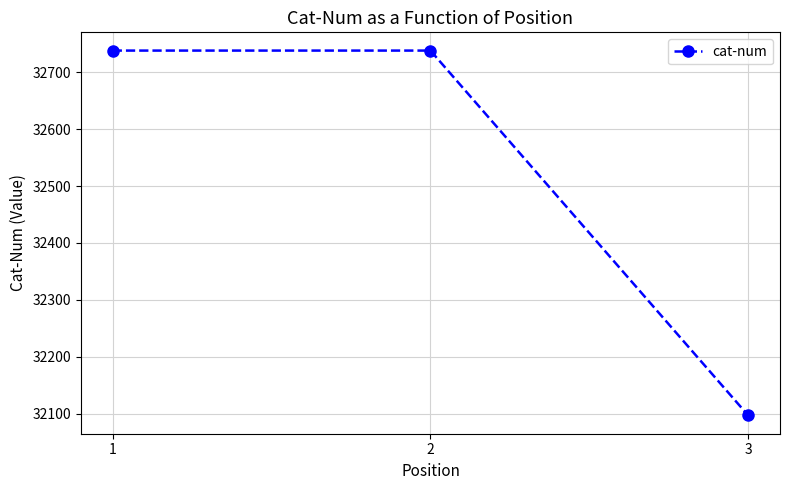

True or false: the data shows 32738 at 2.

True